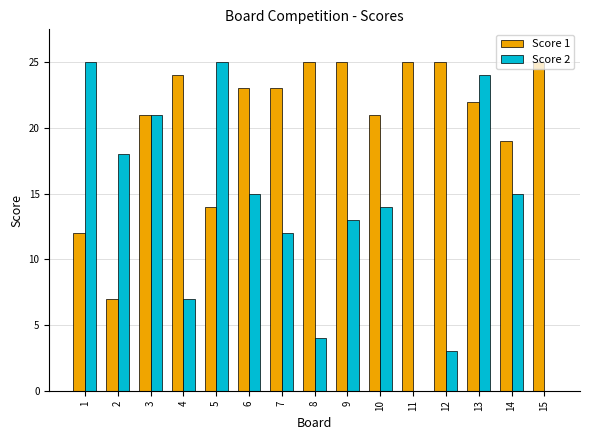

What is the greatest value displayed?

25